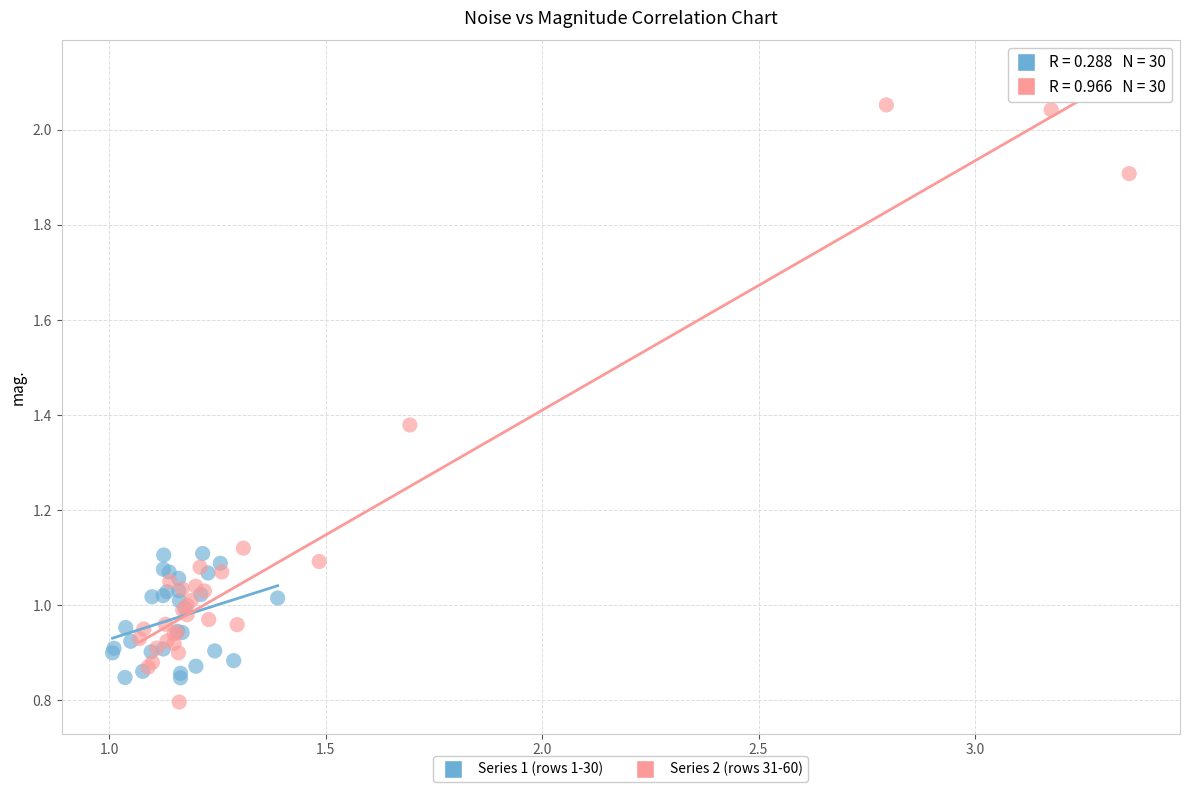

What are all the series names shown in the legend?

Series 1 (rows 1-30), Series 2 (rows 31-60)